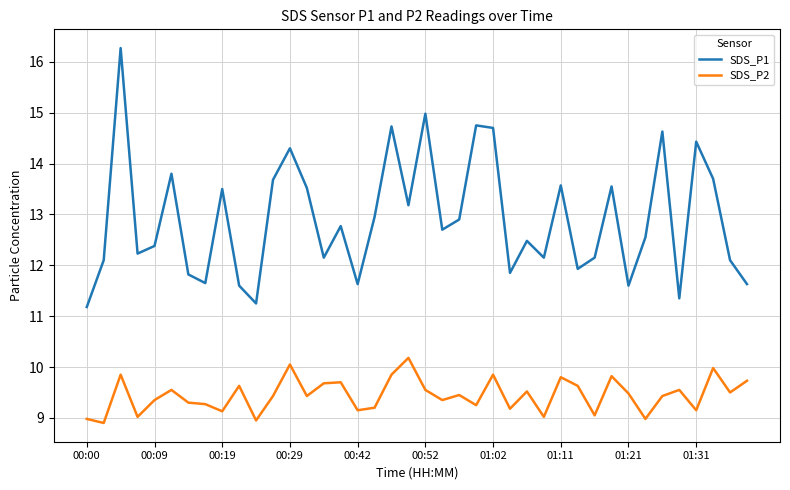

List the series in order of their overall mean, highest first.

SDS_P1, SDS_P2